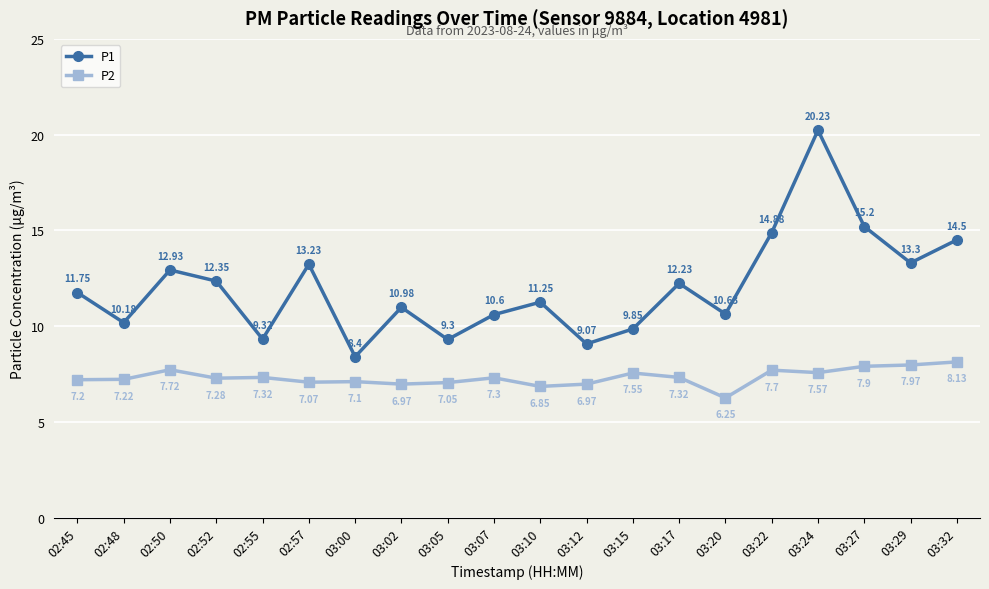

Is it true that P2 equals 11.7 at 03:22?

False